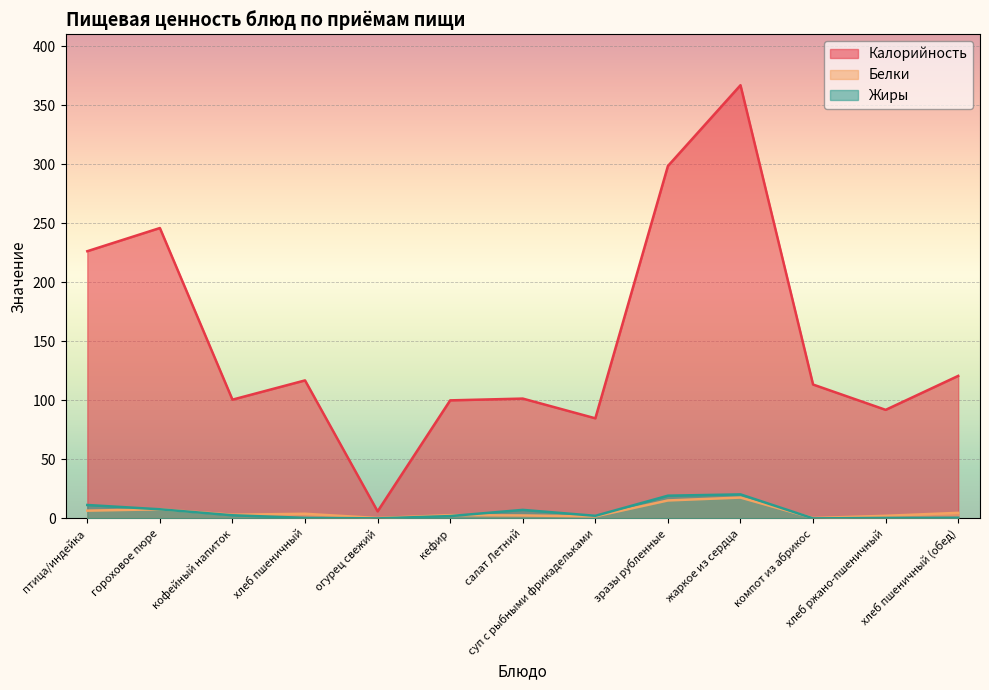

The Калорийность series shows 150.5 at хлеб ржано-пшеничный. True or false?

False